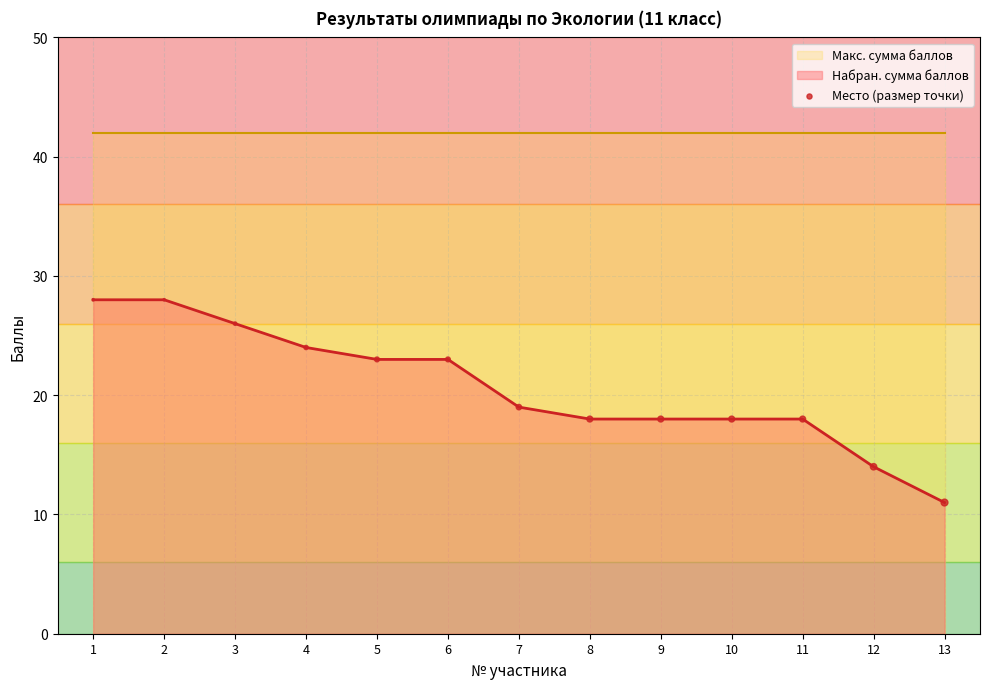

What is the change in value from 11 to 12?

-4